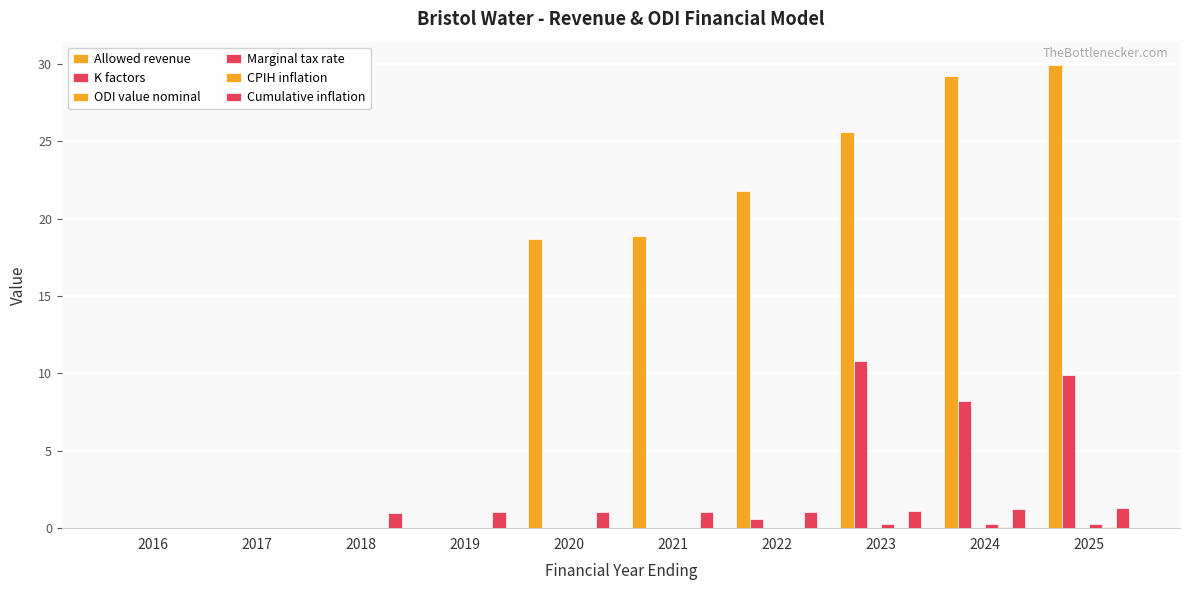

Which has a higher value, 2020 or 2021?

2021